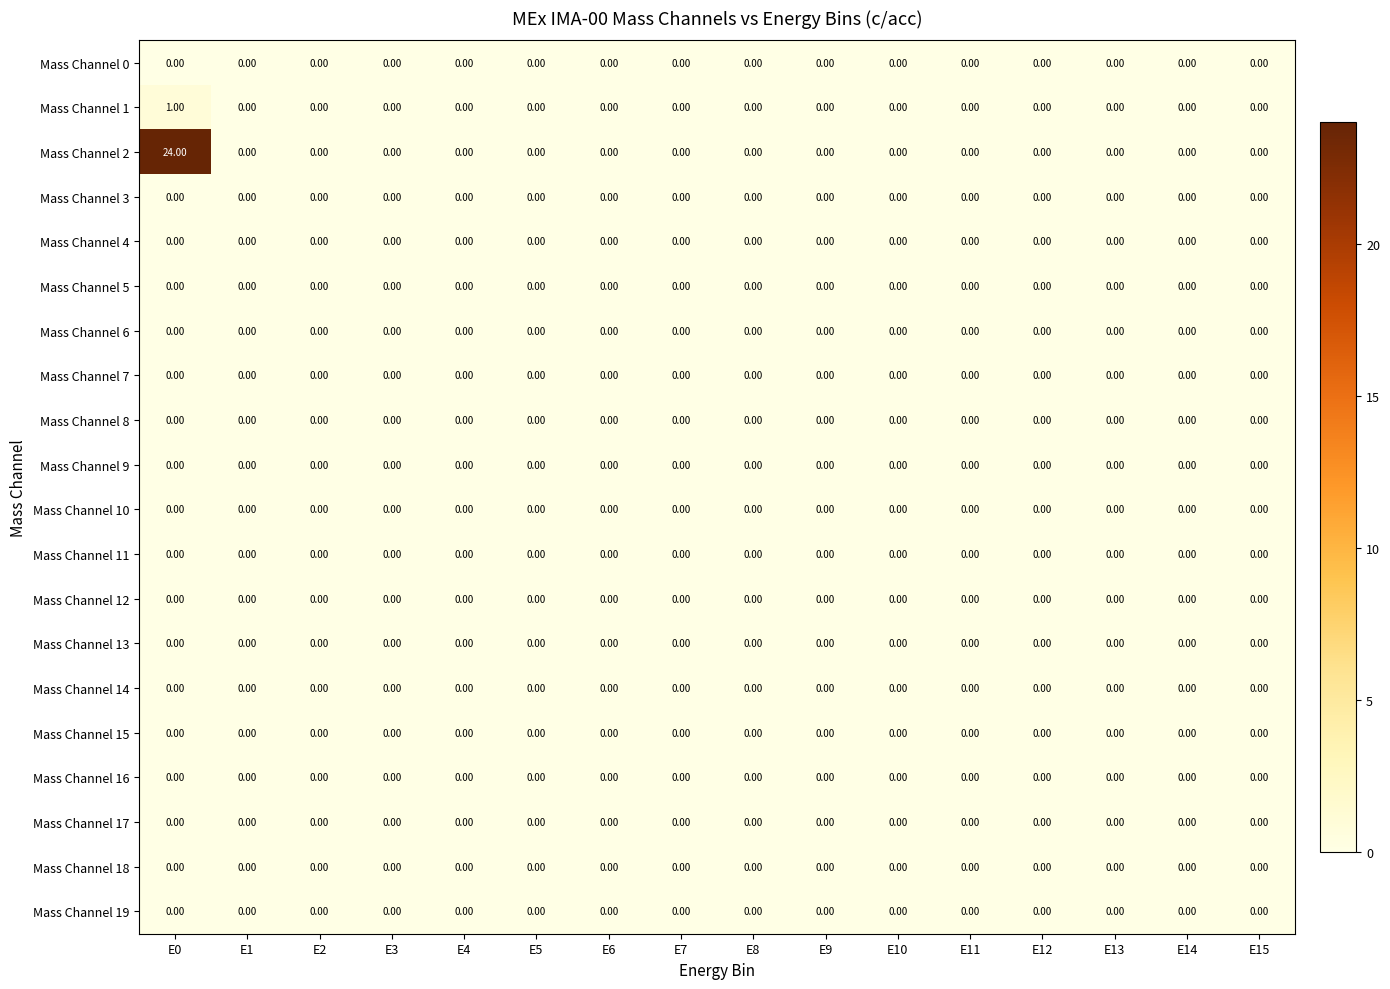

How many distinct data groups are displayed?

20